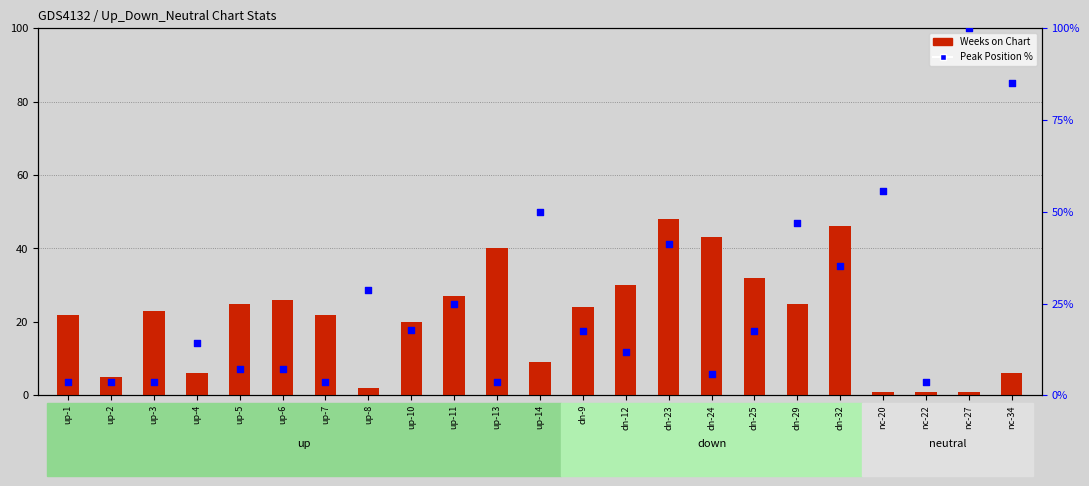

Which series has the widest spread of Y values?

Peak Position %